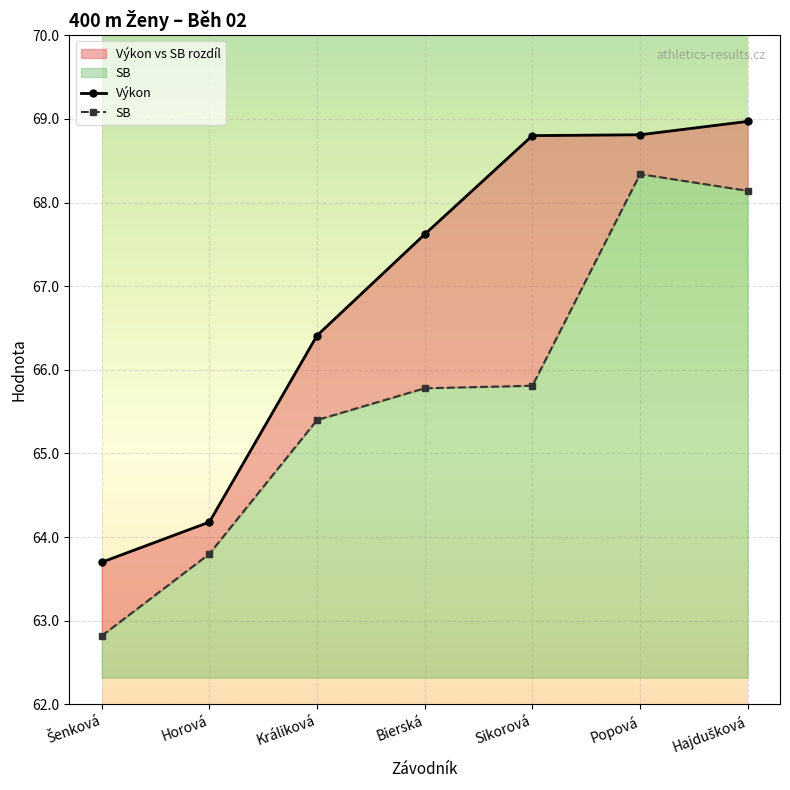

True or false: Výkon and SB intersect in this chart.

False